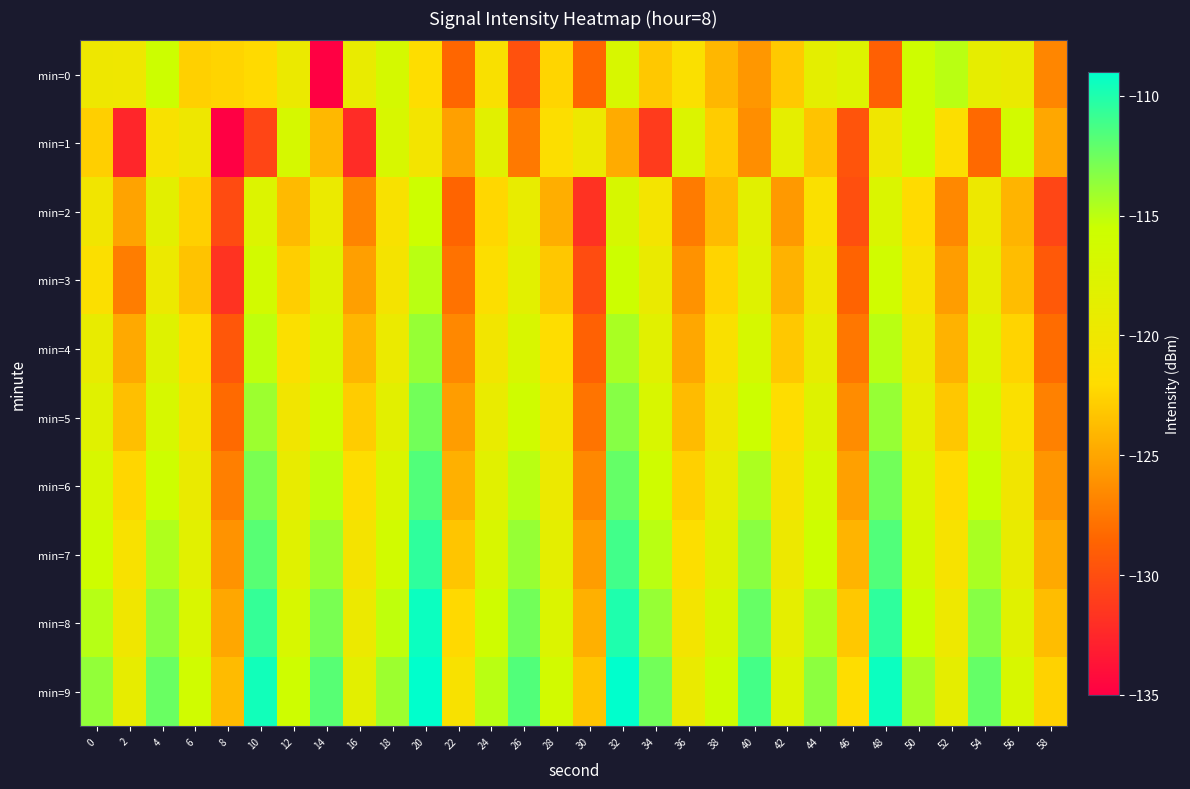

Which series has the largest total across all categories?

min=9